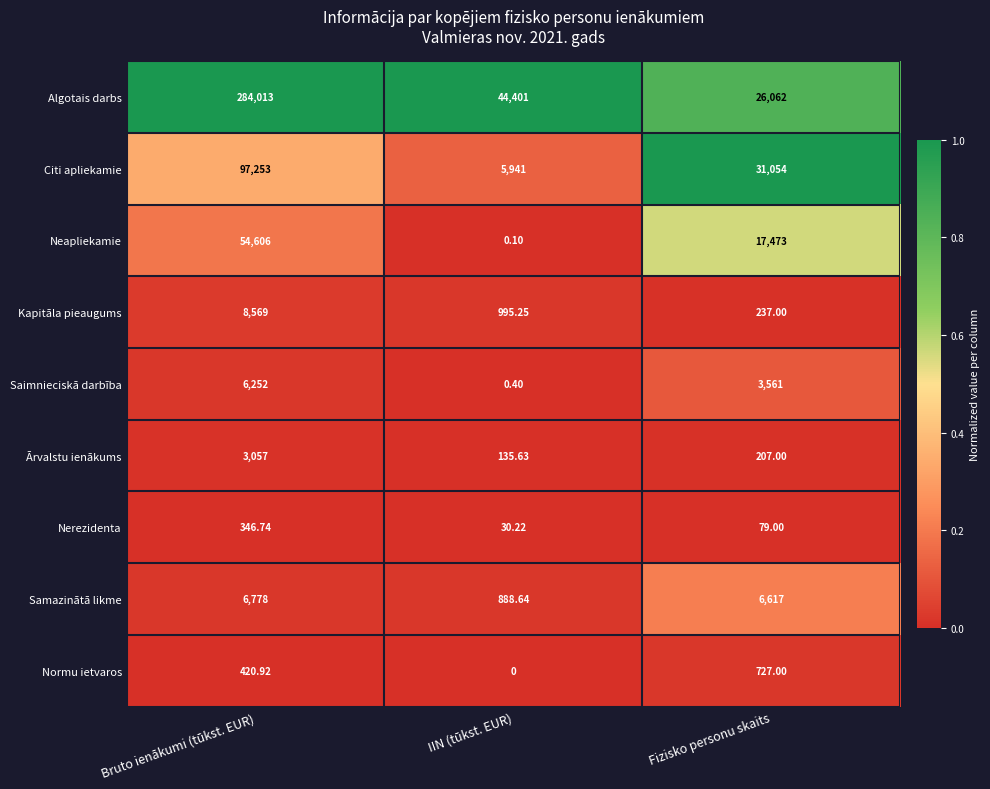

At which category is the sum across all series the highest?

Bruto ienākumi (tūkst. EUR)